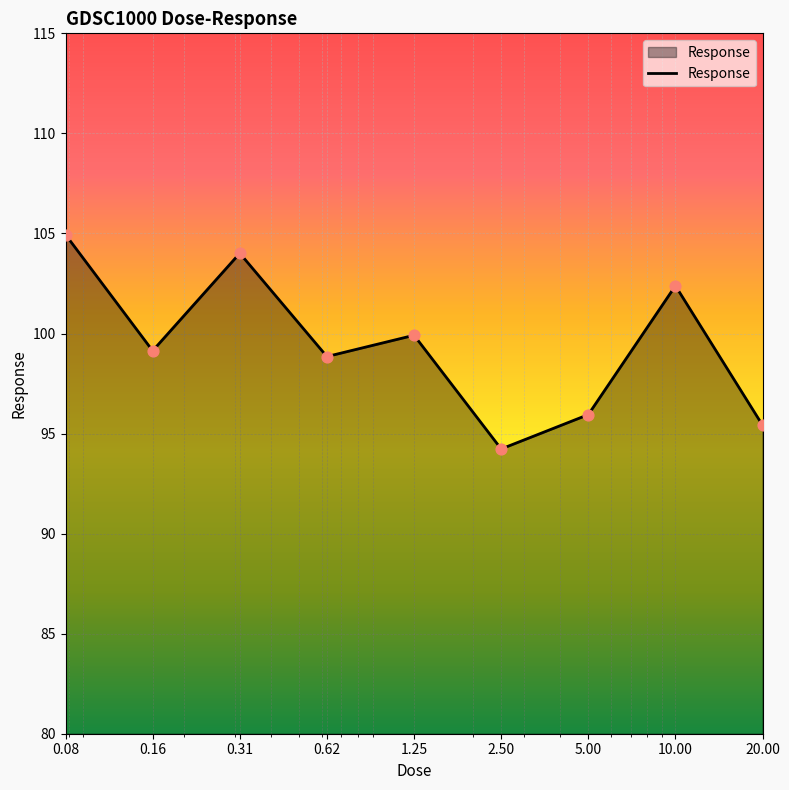

What is the difference between the maximum and minimum values?

10.7